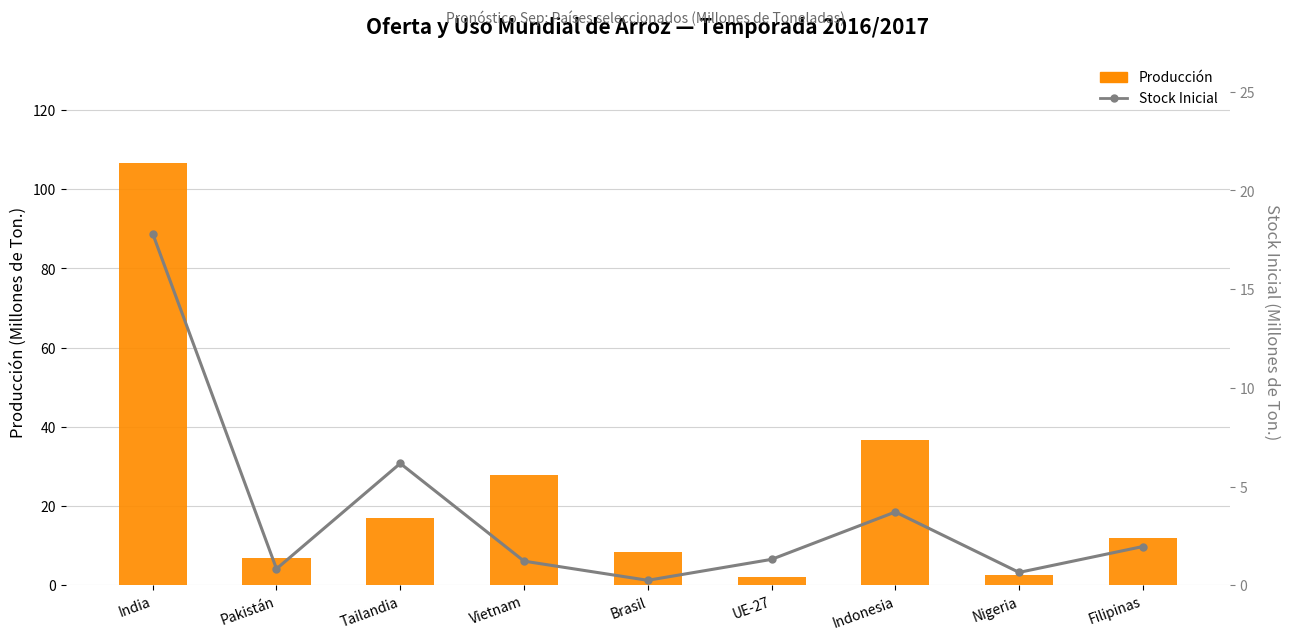

What is the spread (max minus min) of values at UE-27?

0.7